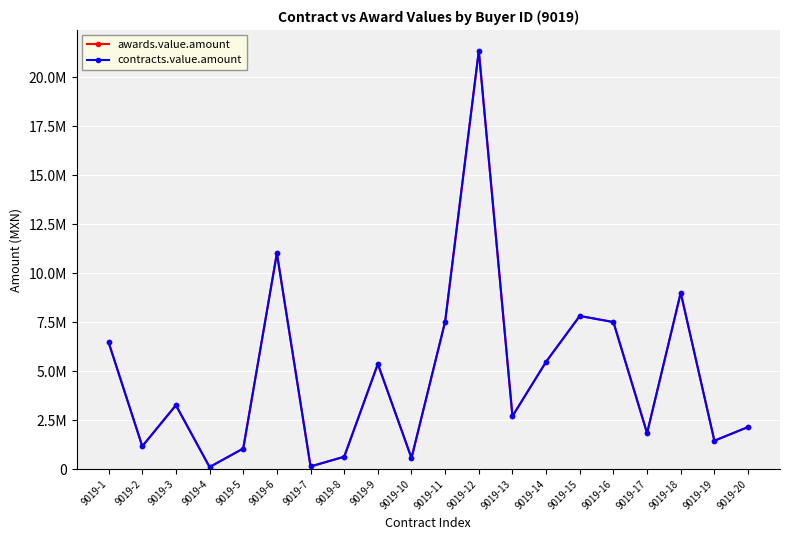

Between 9019-17 and 9019-2, which is larger?

9019-17